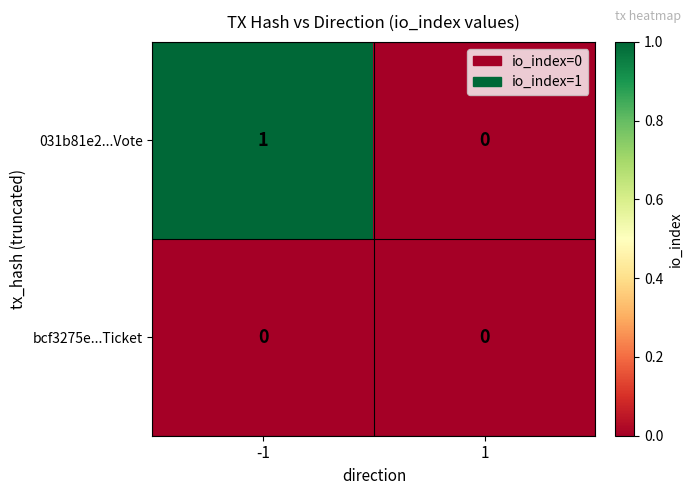

Which series changed the most between -1 and 1?

031b81e2...Vote